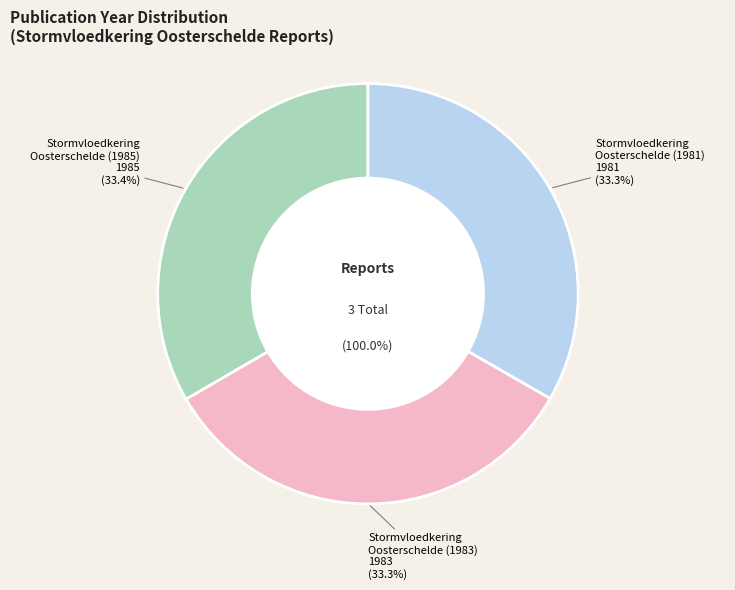

Approximately how many times larger is the value at Stormvloedkering
Oosterschelde (1981) compared to Stormvloedkering
Oosterschelde (1983)?

1.0